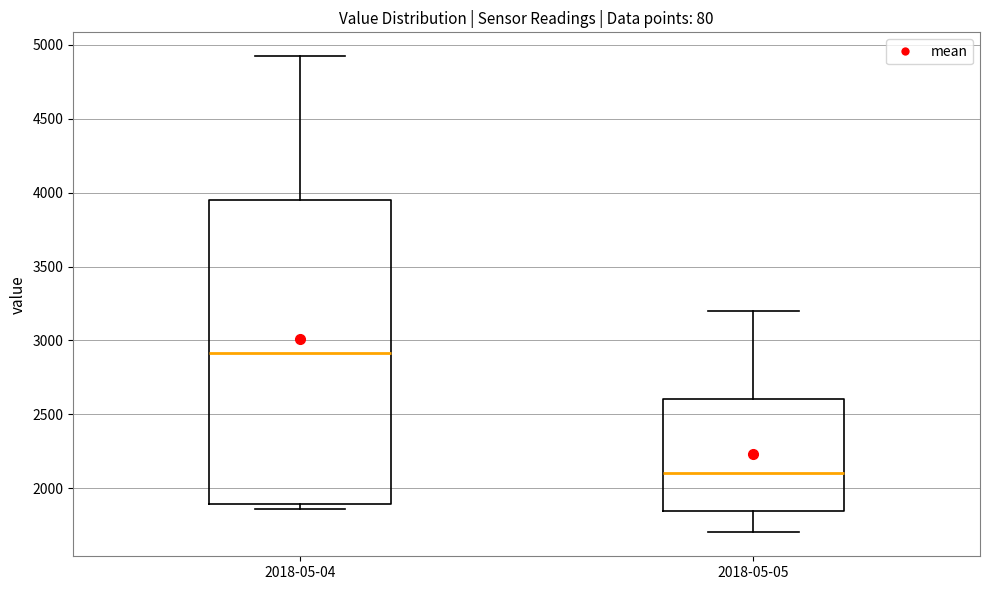

Which box's median line is the lowest?

2018-05-05